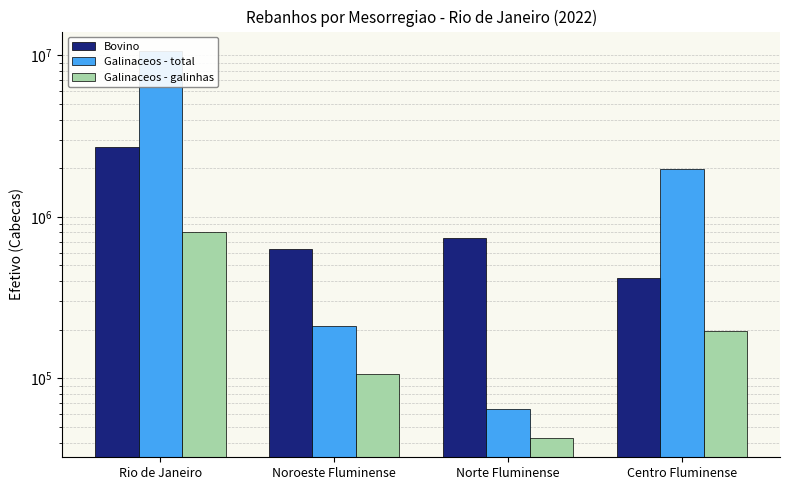

Reading left to right, what are all the values shown in this chart?

Bovino: Rio de Janeiro=2701143	Noroeste Fluminense=628247	Norte Fluminense=744225	Centro Fluminense=417301
Galinaceos - total: Rio de Janeiro=10643494	Noroeste Fluminense=210612	Norte Fluminense=64749	Centro Fluminense=1987051
Galinaceos - galinhas: Rio de Janeiro=809859	Noroeste Fluminense=106955	Norte Fluminense=42731	Centro Fluminense=194978